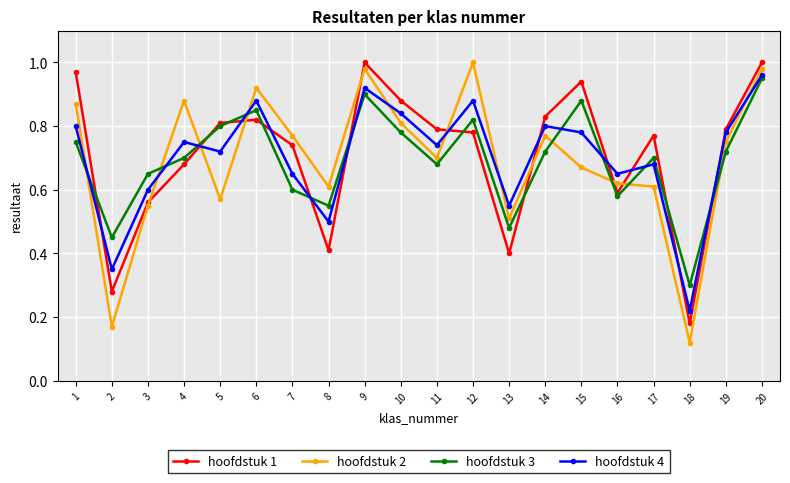

At which label does hoofdstuk 4 reach its peak?

20